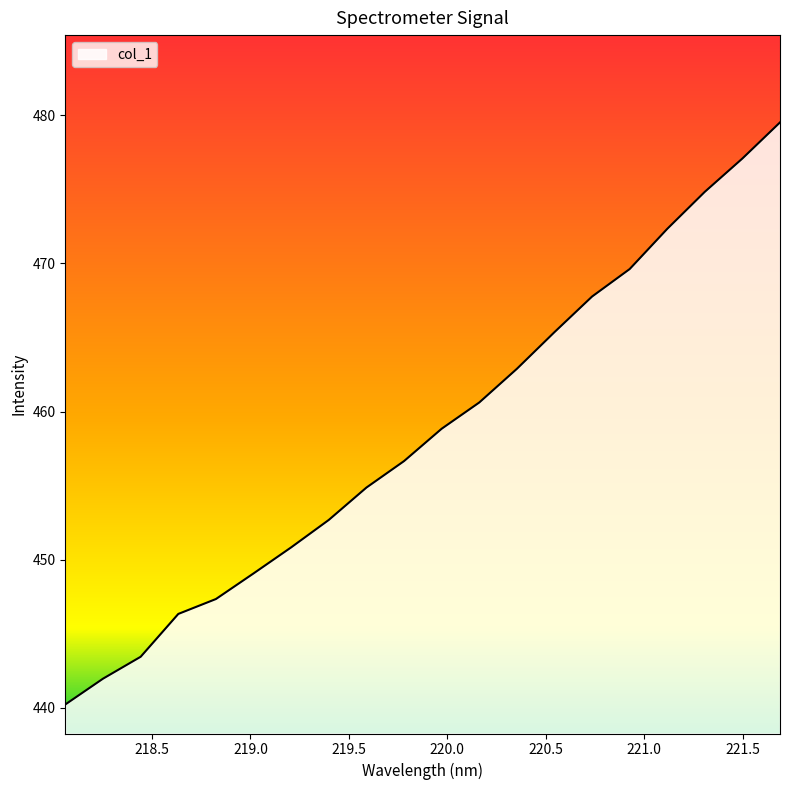

What is the maximum value shown in the chart?

479.5